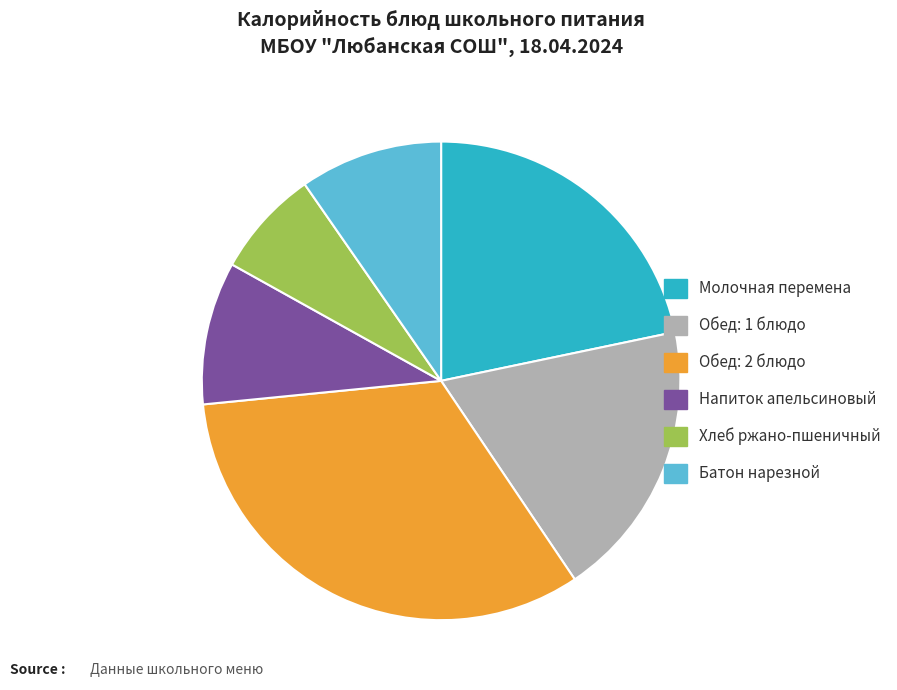

The Хлеб ржано-пшеничный slice represents 7% of the pie. True or false?

True